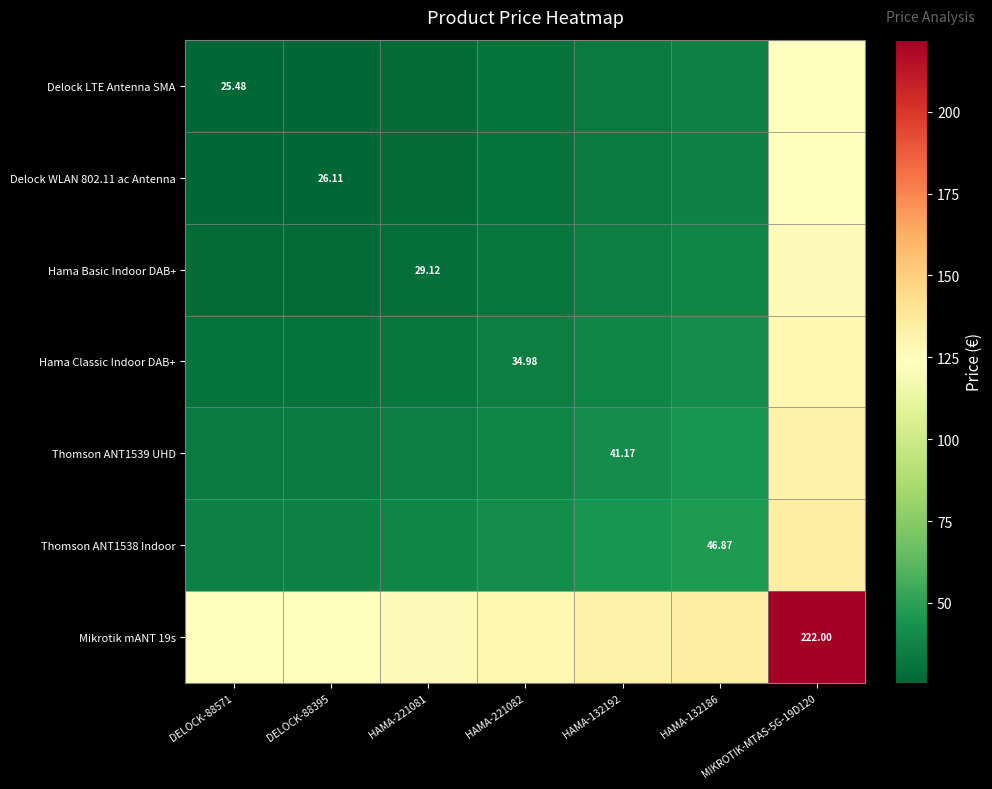

What is the sum of all Thomson ANT1539 UHD values?

357.0